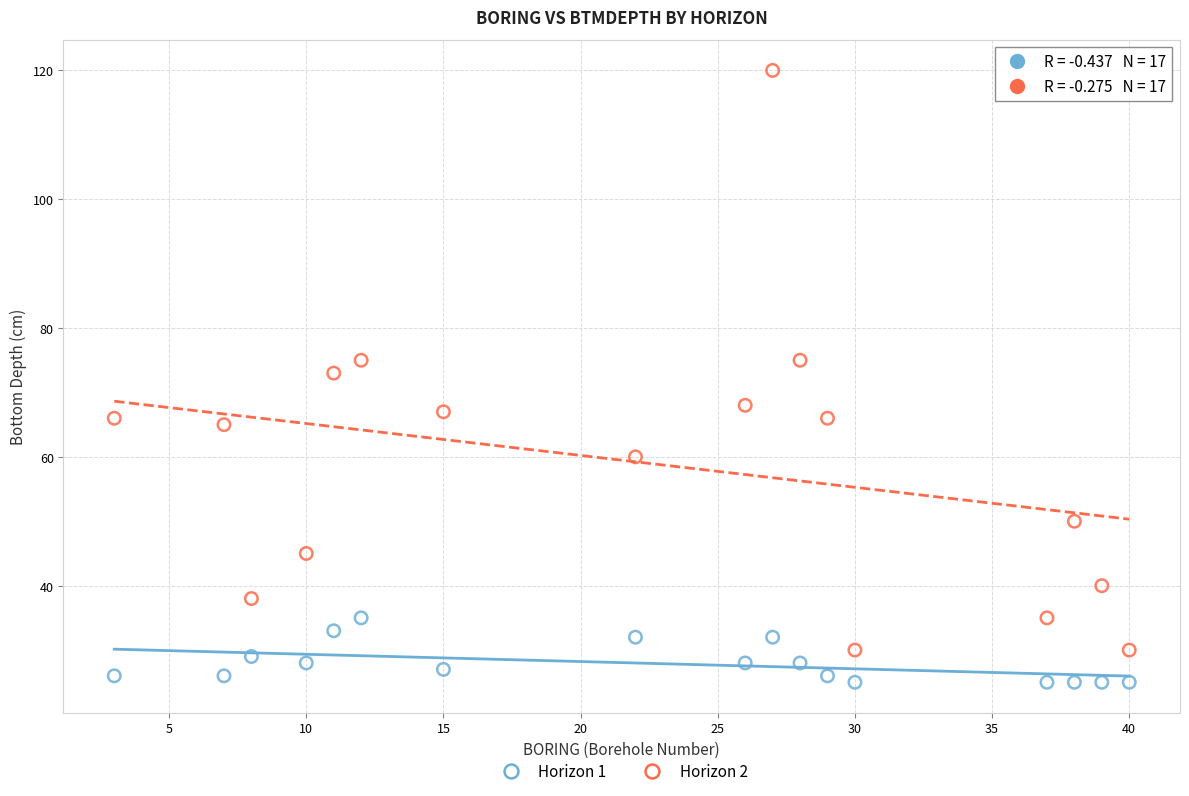

Which series reaches the maximum Y coordinate?

Horizon 2